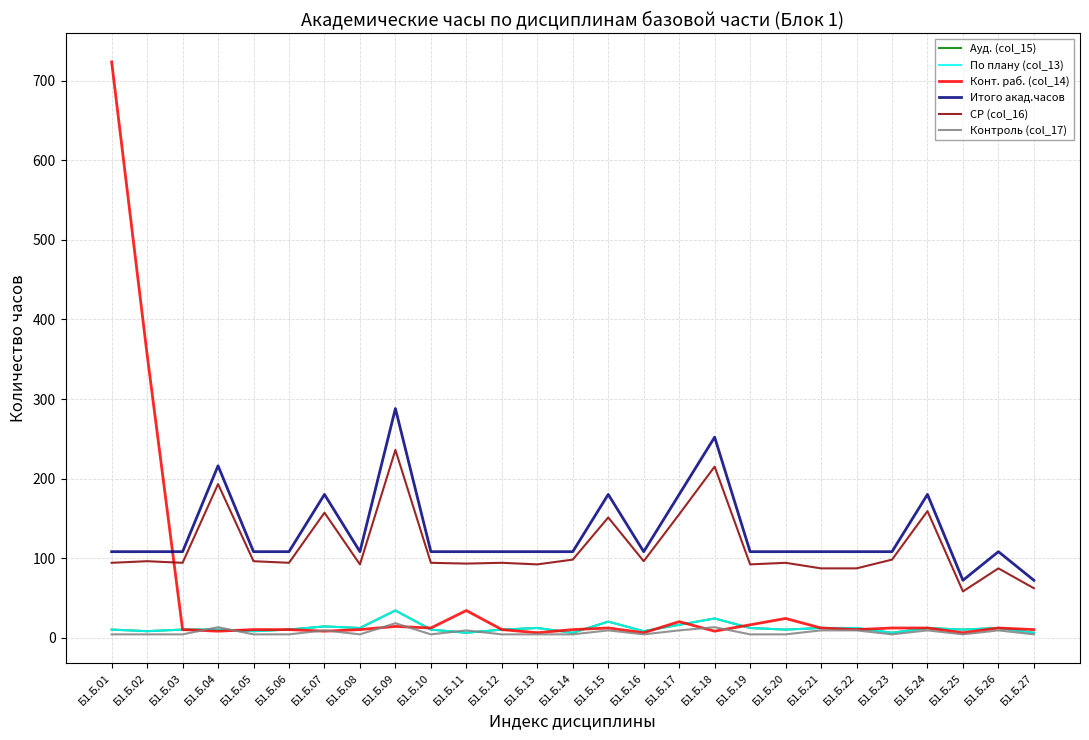

Where is СР (col_16) nearest to the value 147?

Б1.Б.15